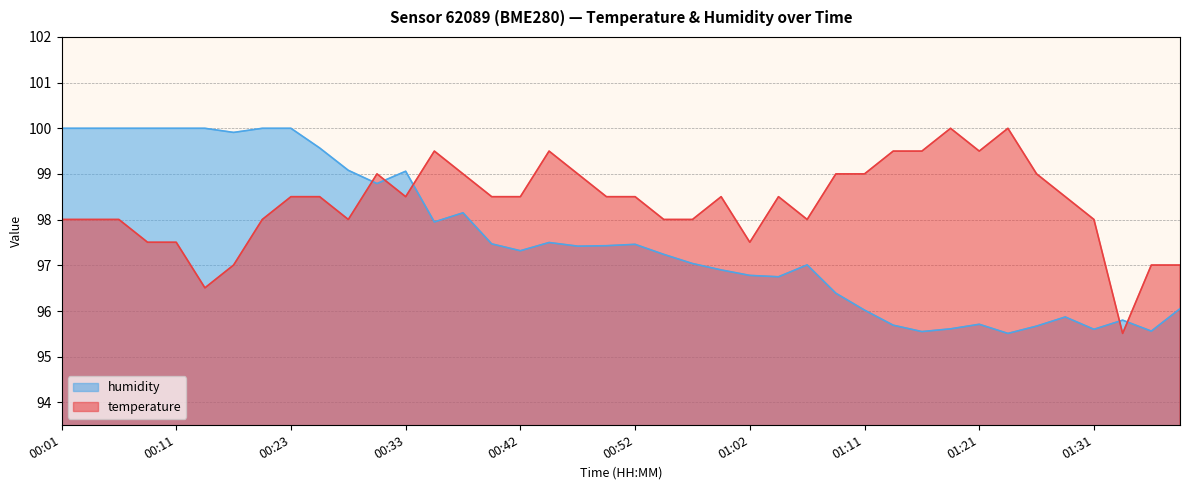

Does the chart have visible grid lines?

Yes